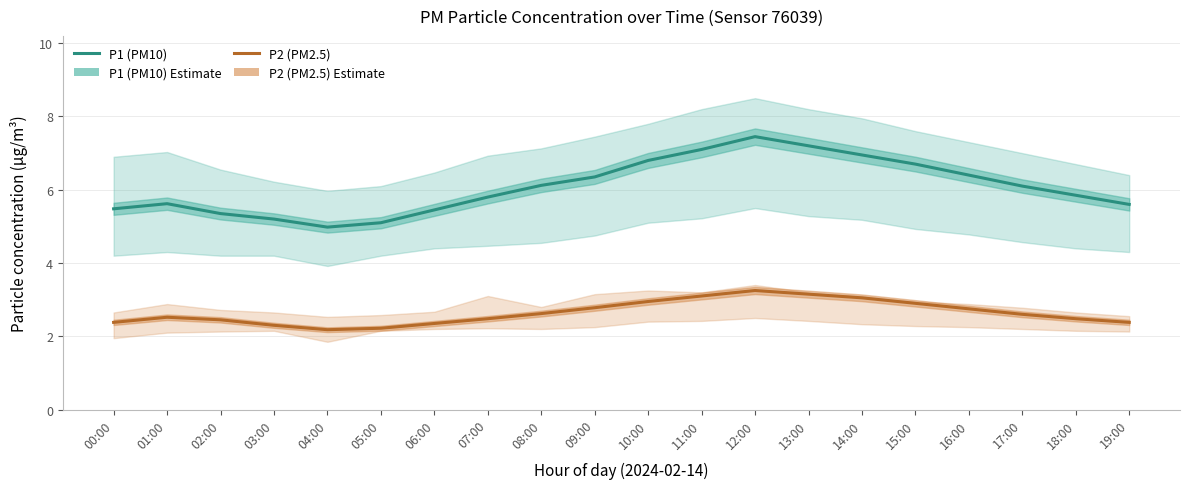

At 02:00, list the series in order from largest to smallest.

P1 (PM10), P2 (PM2.5)